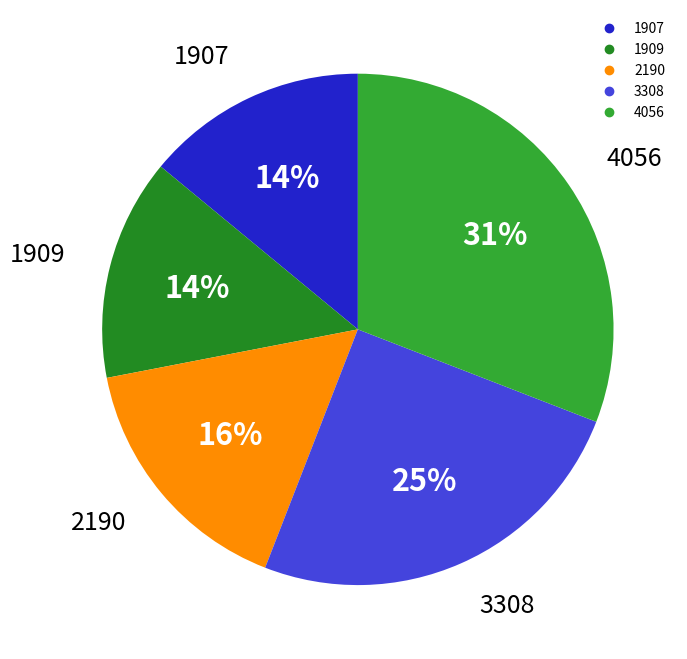

Is it true that 3308 is 15% of the pie?

False